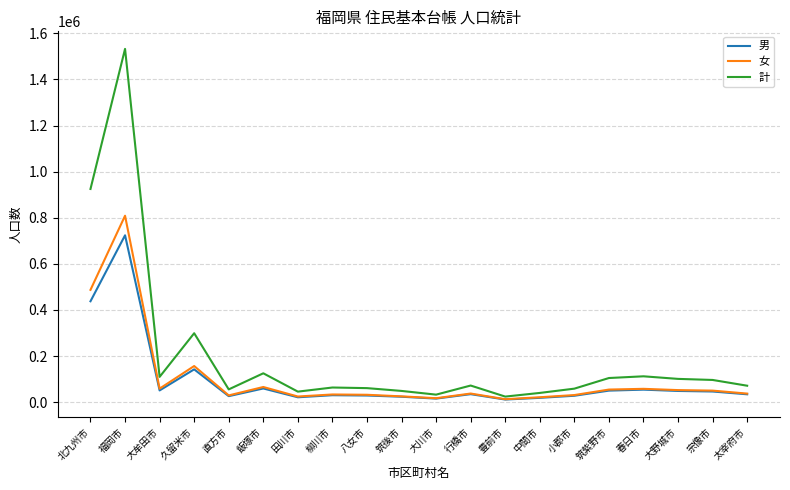

What position from the left is 北九州市?

1